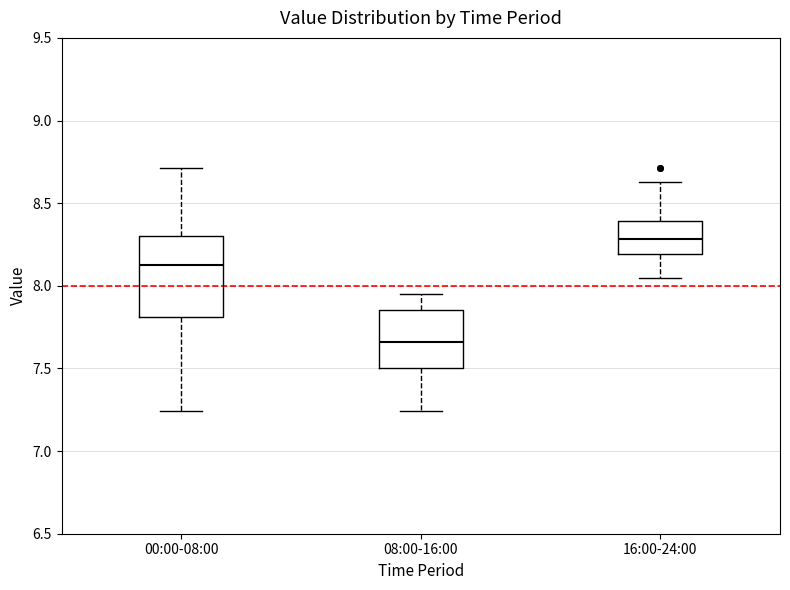

Which box has the lowest median line?

08:00-16:00